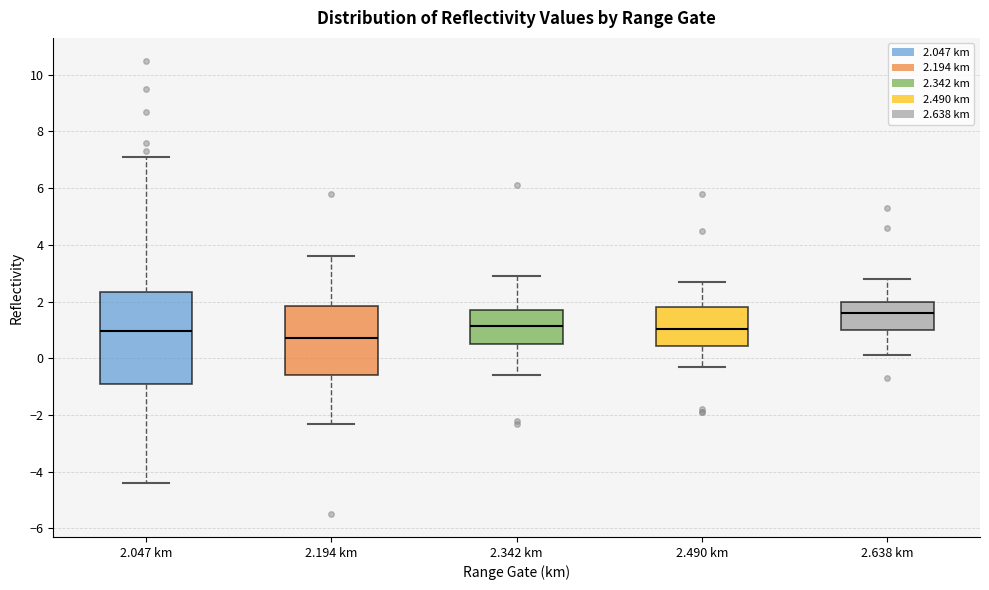

Reading left to right, read every box against the y-axis: the position of its median line, the range the box covers, and the ends of its whiskers. The values are not printed on the chart, so give them approximately, as read against the axis.

2.047 km: median 1.0, box -0.8 to 2.4, whiskers -4.4 to 7.2
2.194 km: median 0.8, box -0.6 to 1.8, whiskers -2.2 to 3.6
2.342 km: median 1.2, box 0.6 to 1.8, whiskers -0.6 to 3.0
2.490 km: median 1.0, box 0.4 to 1.8, whiskers -0.2 to 2.8
2.638 km: median 1.6, box 1.0 to 2.0, whiskers 0.2 to 2.8